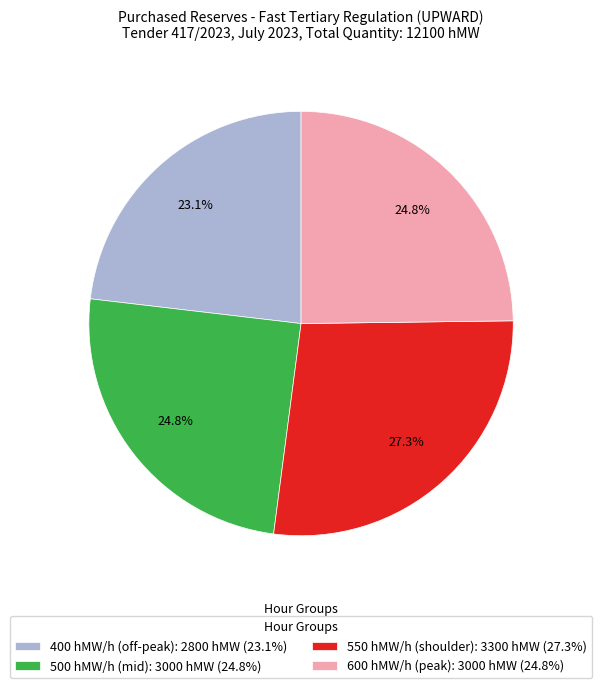

Combined, what portion of the pie is 550 hMW/h (shoulder): 3300 hMW (27.3%) and 400 hMW/h (off-peak): 2800 hMW (23.1%)?

50.4%